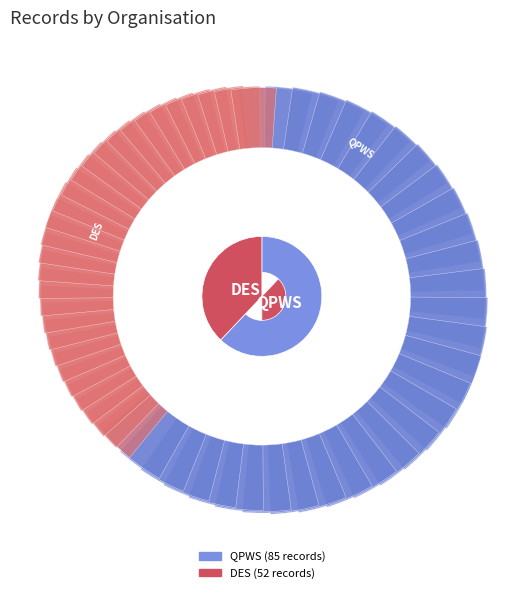

To the nearest percent, what percentage of the pie is Department of Environment, Science and Innovation?

38%